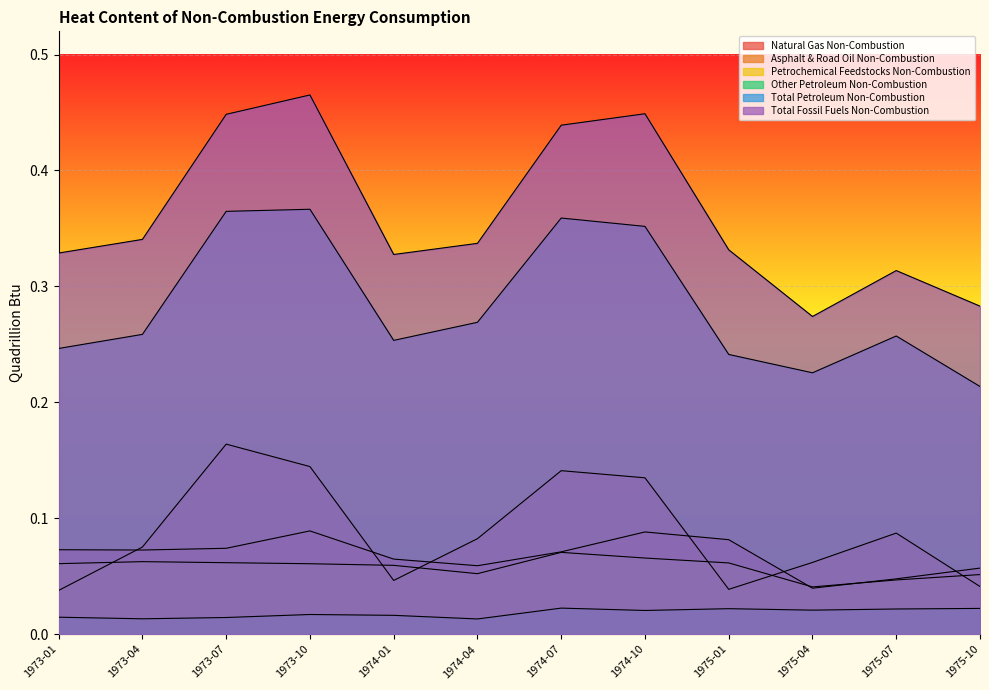

True or false: Asphalt & Road Oil Non-Combustion has a value of 0.1 at 1973-04.

True